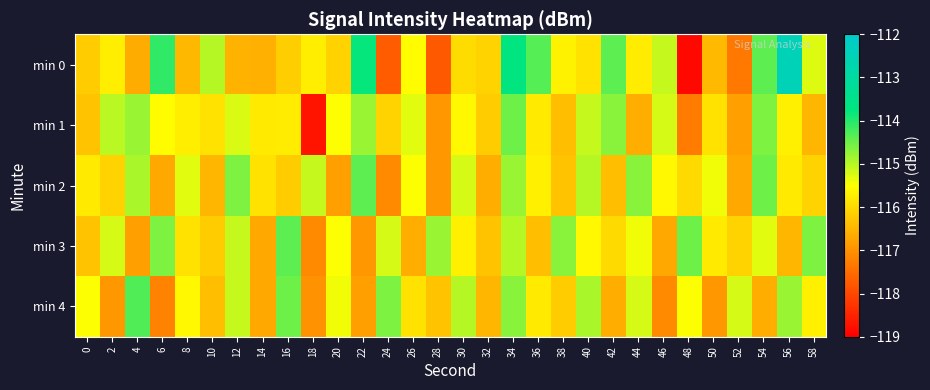

Which series has the largest total across all categories?

min 0